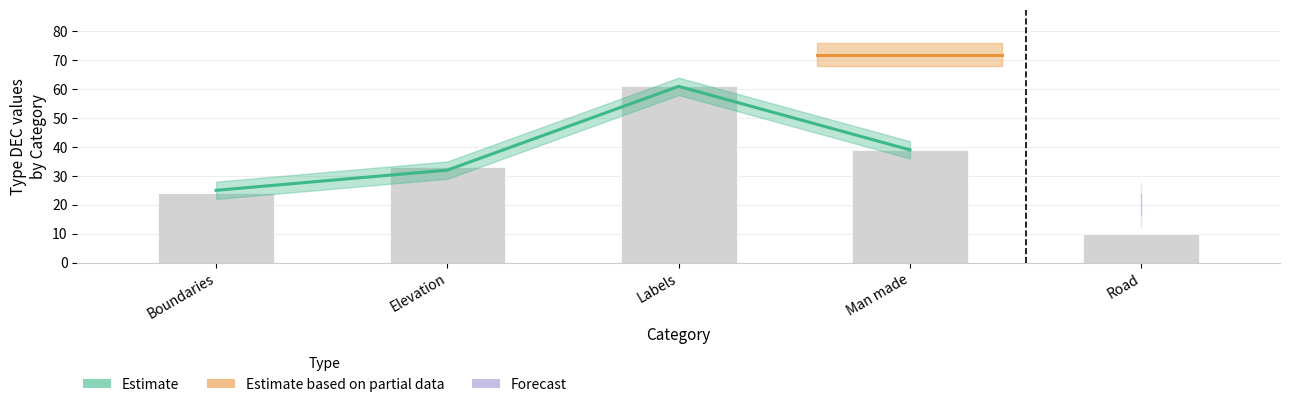

At how many categories does at least one series exceed 37?

2